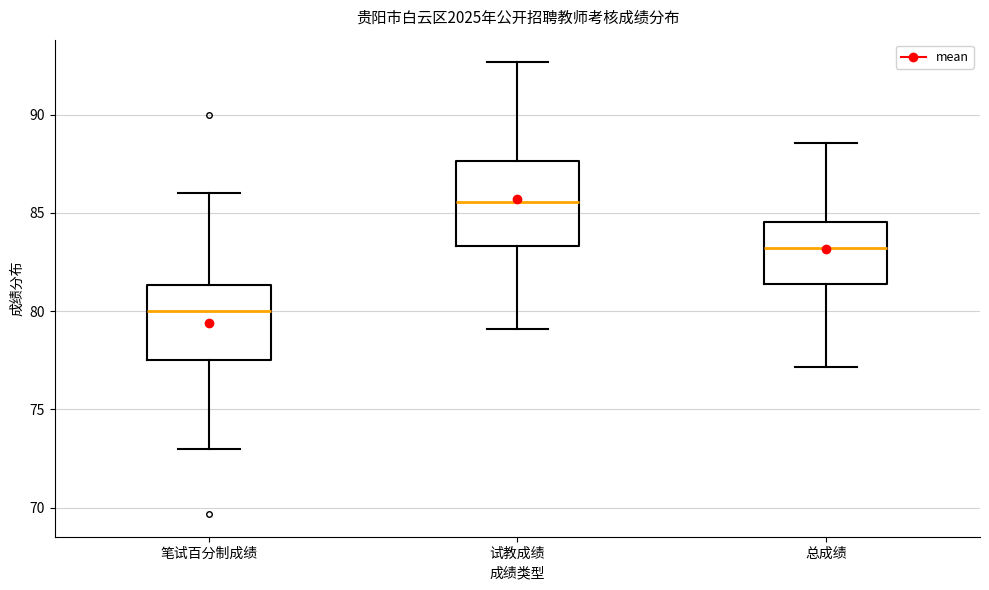

Reading left to right, read every box against the y-axis: the position of its median line, the range the box covers, and the ends of its whiskers. The values are not printed on the chart, so give them approximately, as read against the axis.

笔试百分制成绩: median 80.0, box 77.5 to 81.5, whiskers 73.0 to 86.0
试教成绩: median 85.5, box 83.5 to 87.5, whiskers 79.0 to 92.5
总成绩: median 83.0, box 81.5 to 84.5, whiskers 77.0 to 88.5